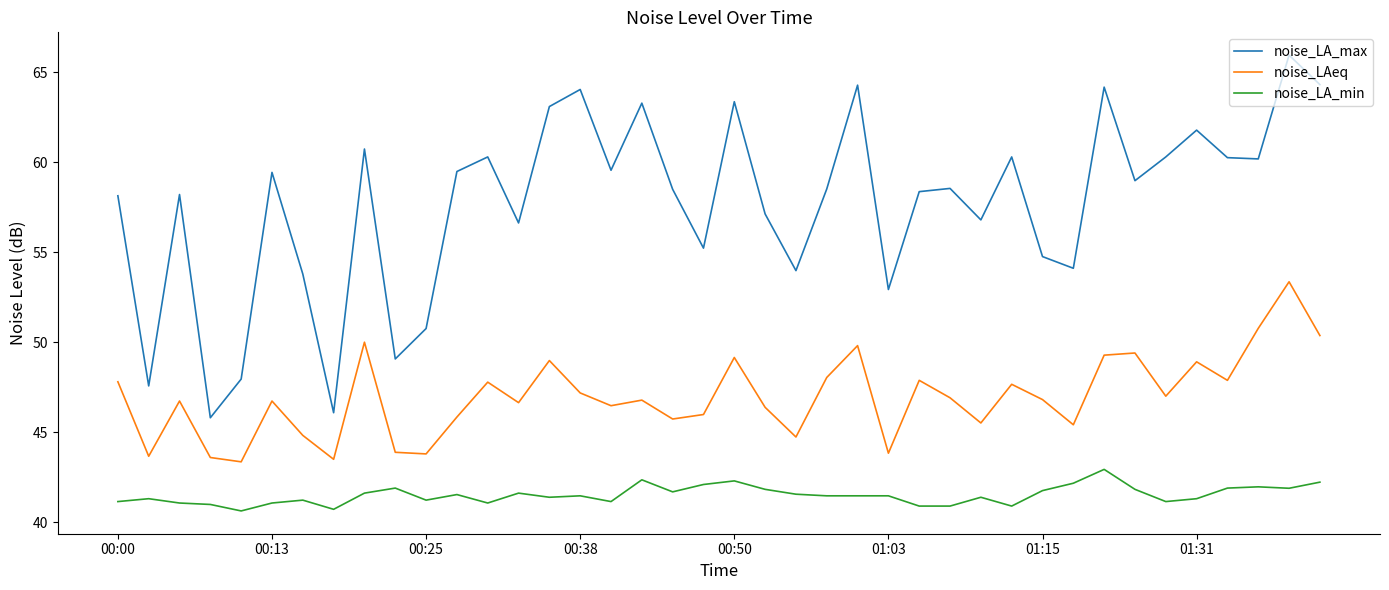

List the series in order of their overall mean, highest first.

noise_LA_max, noise_LAeq, noise_LA_min